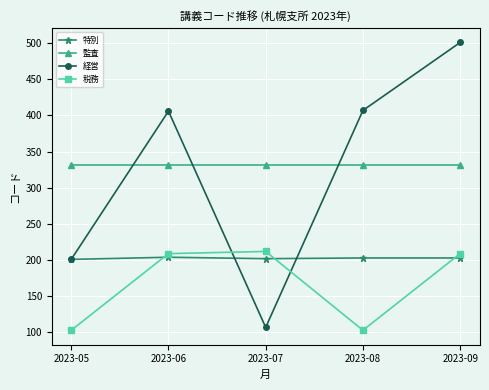

Which series has the largest range (max minus min)?

経営